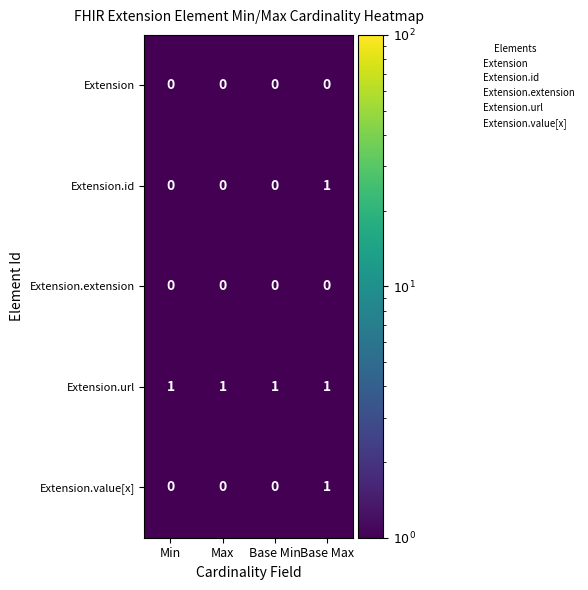

Count the Extension.value[x] values in the range 0 to 1.

4